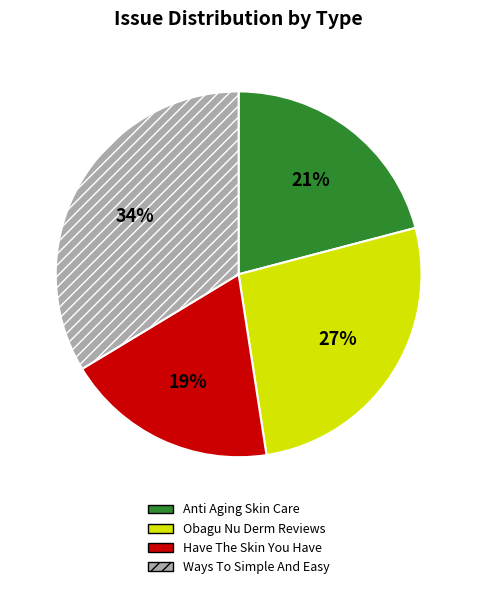

Does Have The Skin You Have represent more than half of the total?

No